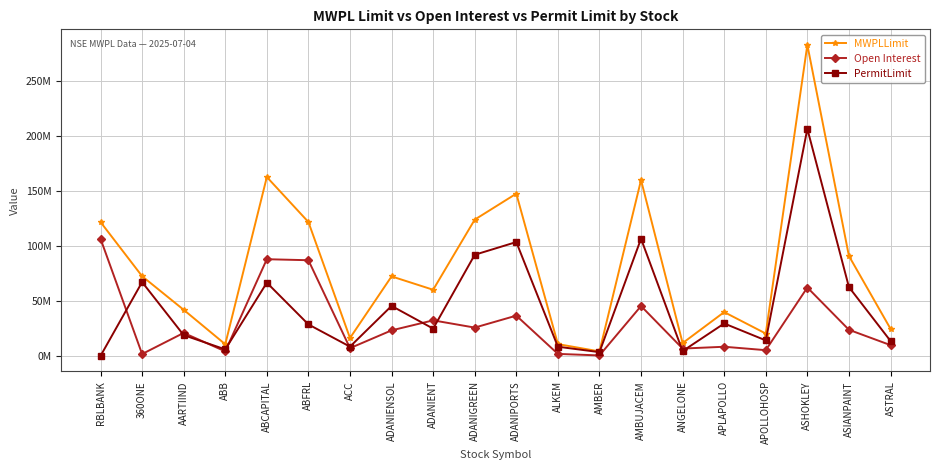

List the series in order of their overall mean, highest first.

MWPLLimit, PermitLimit, Open Interest